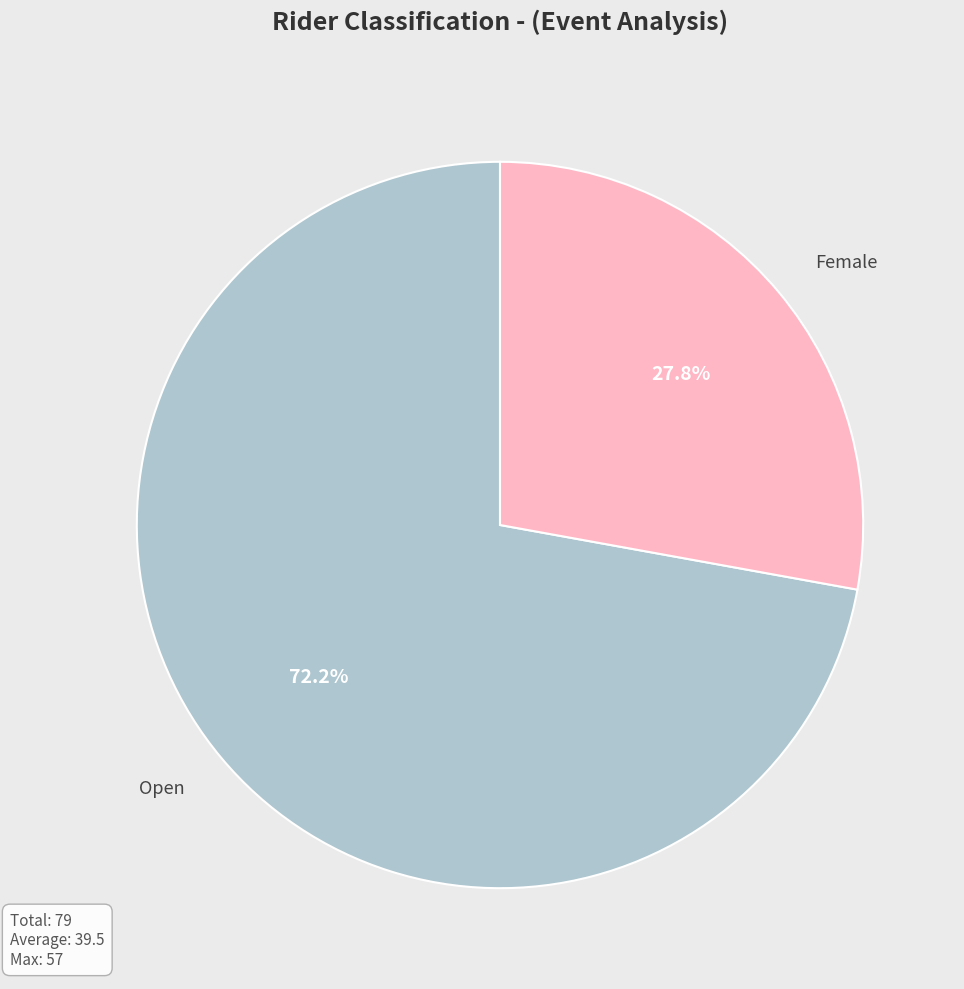

What is the ratio of the value at Female to the value at Open?

0.4